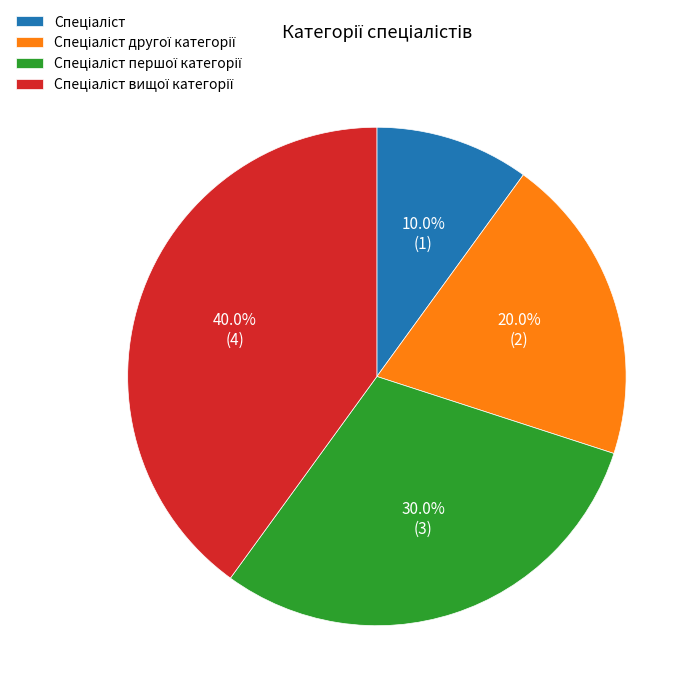

Is there a majority slice in this chart?

No